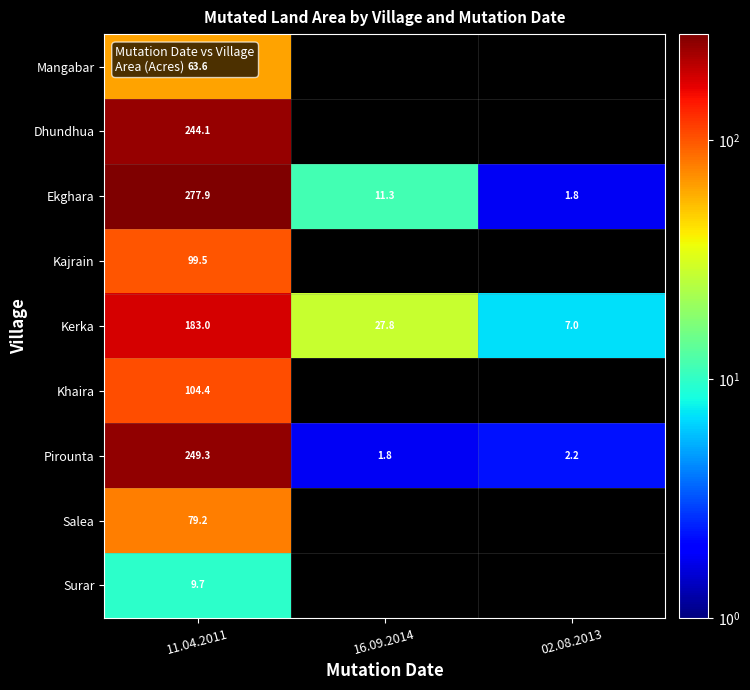

At which label does Ekghara first exceed 11?

11.04.2011